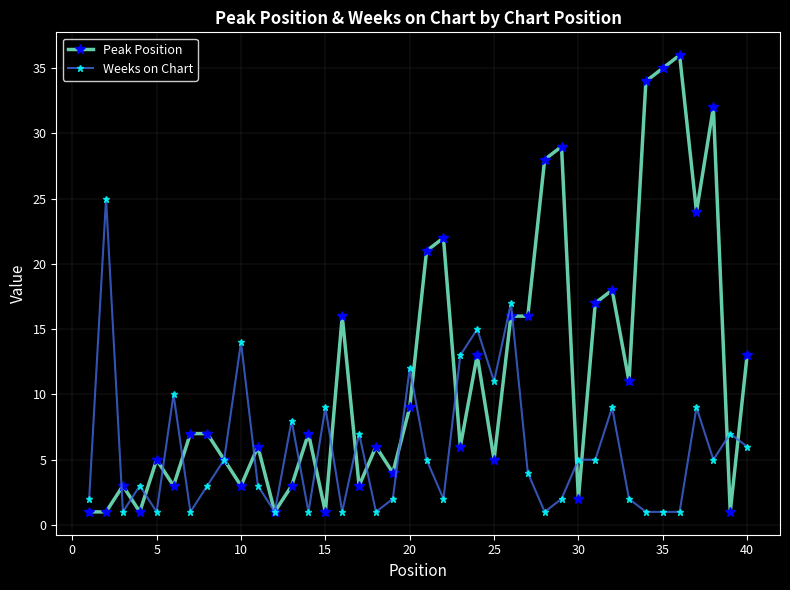

Which series has the widest spread of values?

Peak Position